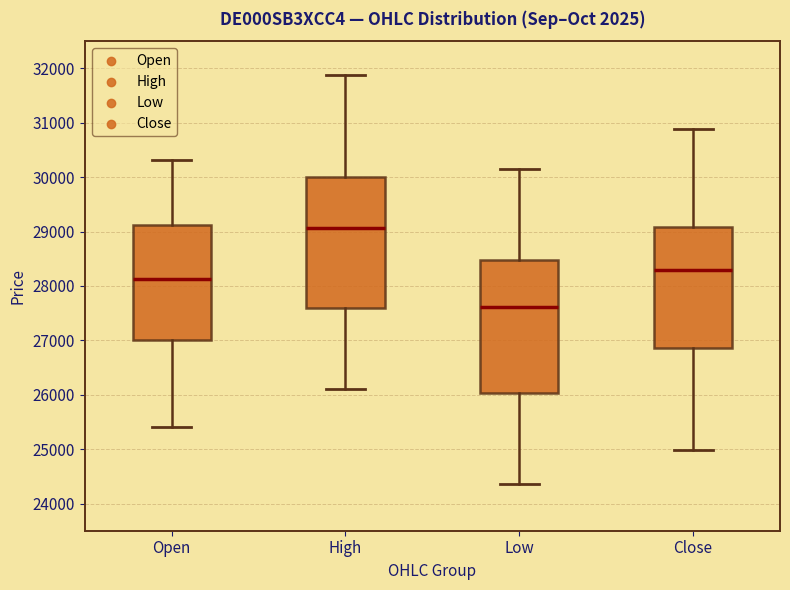

Reading left to right, read every box against the y-axis: the position of its median line, the range the box covers, and the ends of its whiskers. The values are not printed on the chart, so give them approximately, as read against the axis.

Open: median 28100, box 27000 to 29100, whiskers 25400 to 30300
High: median 29100, box 27600 to 30000, whiskers 26100 to 31900
Low: median 27600, box 26000 to 28500, whiskers 24400 to 30200
Close: median 28300, box 26900 to 29100, whiskers 25000 to 30900